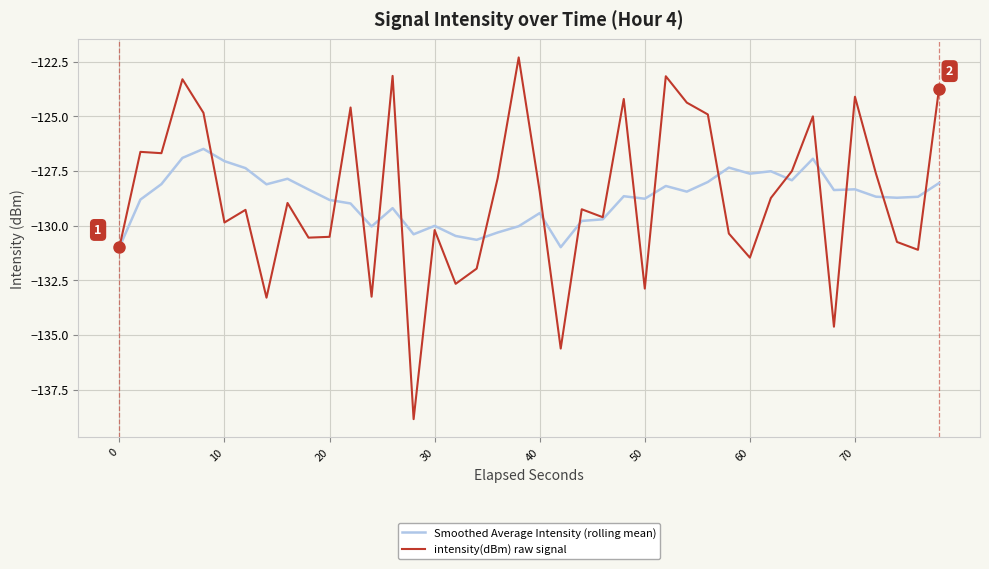

Which series has the widest spread of values?

intensity(dBm) raw signal